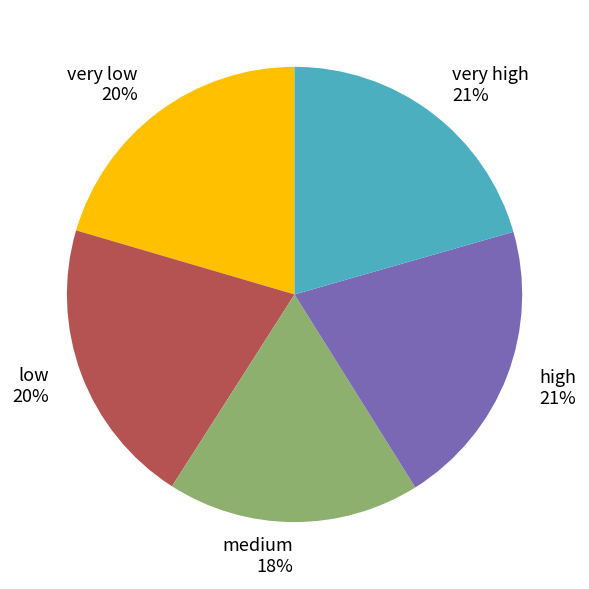

To the nearest percent, what is the average slice percentage?

20%